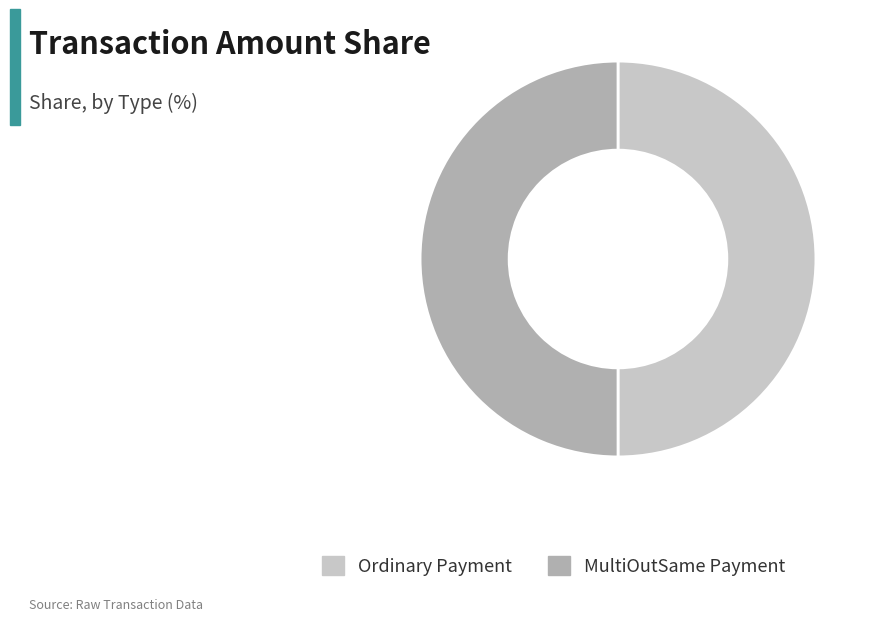

Approximately how many times larger is the value at MultiOutSame Payment compared to Ordinary Payment?

1.0